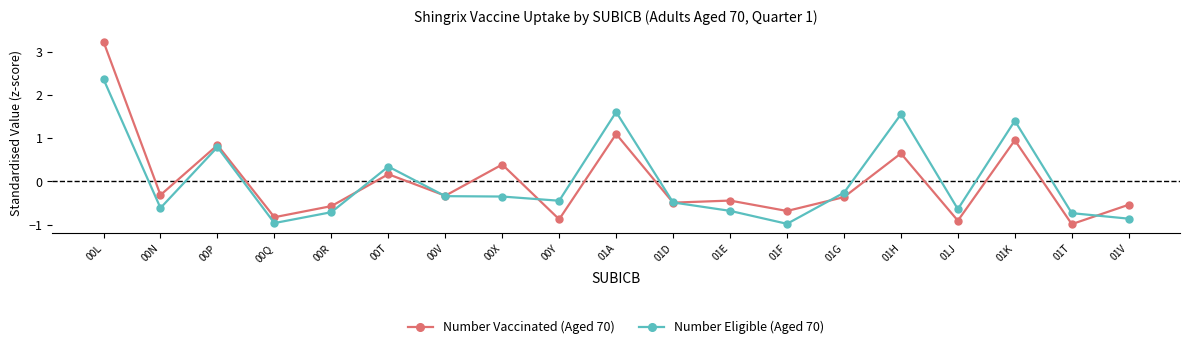

Which category has the highest value in the Number Eligible (Aged 70) series?

00L